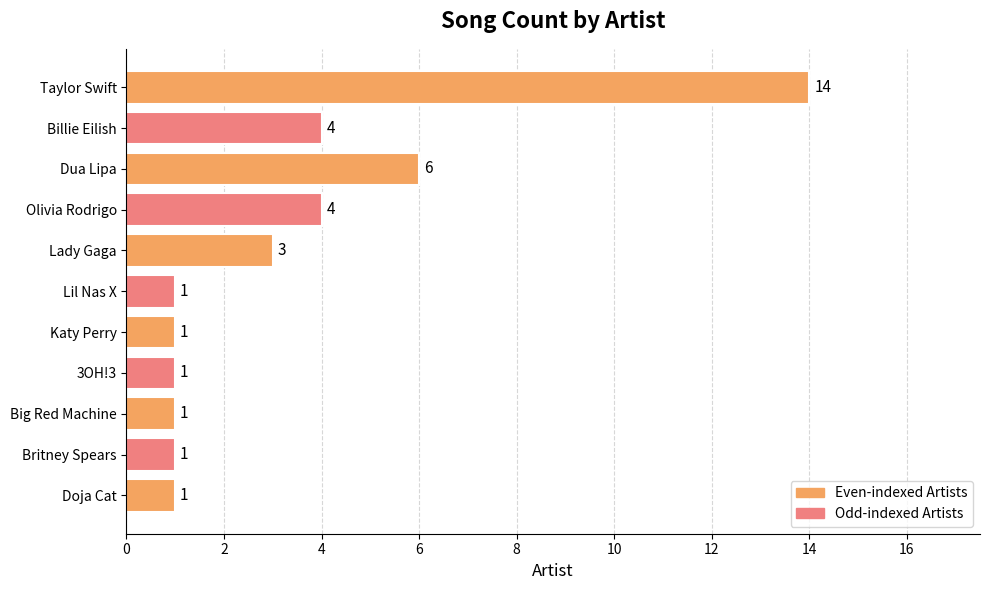

Is it true that the value at 3OH!3 is 2?

False